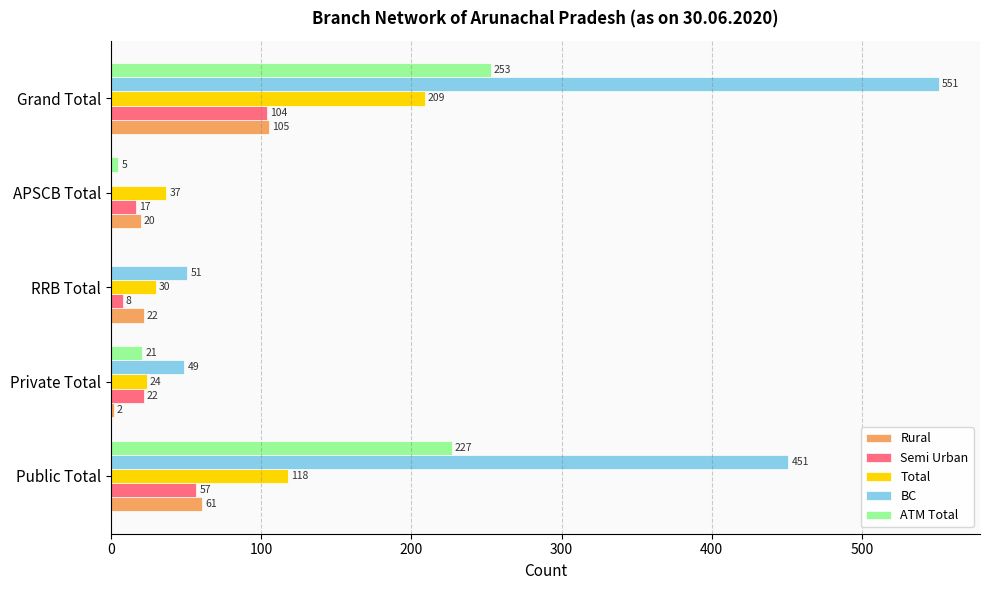

What is the highest value of the Semi Urban series?

104